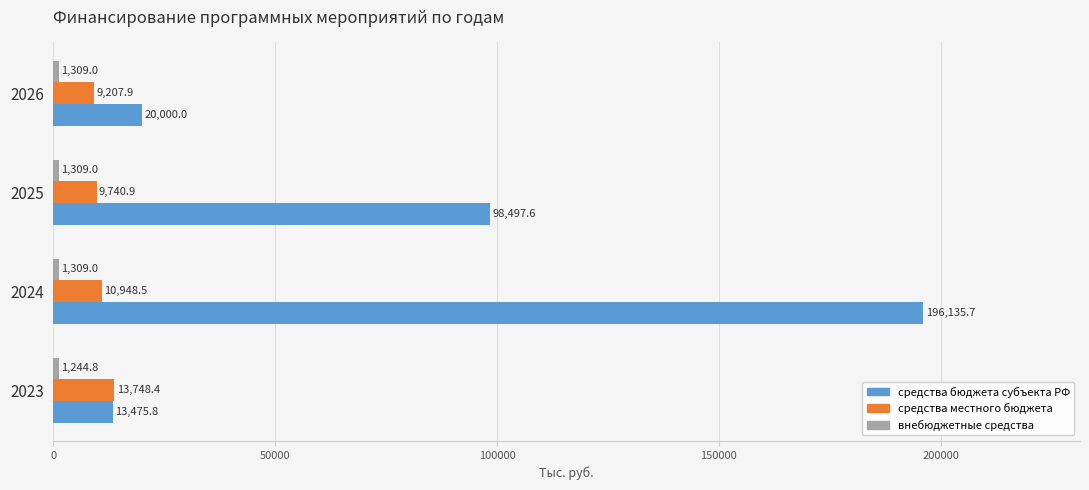

Between 2023 and 2025, which series saw the biggest shift?

средства бюджета субъекта РФ